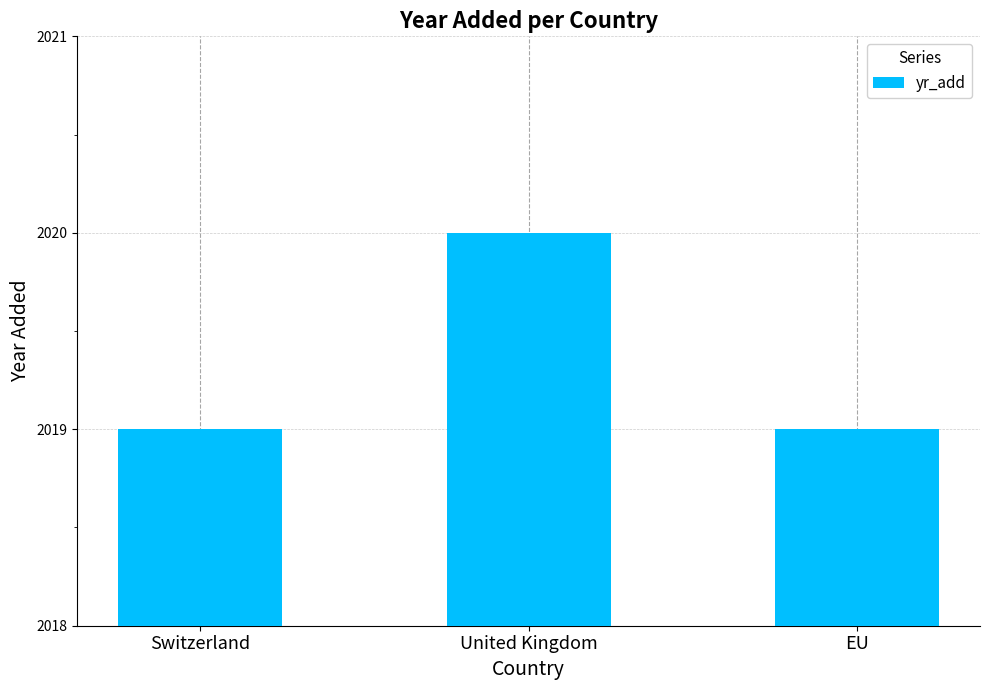

What is the label of the 1st bar from the left?

Switzerland